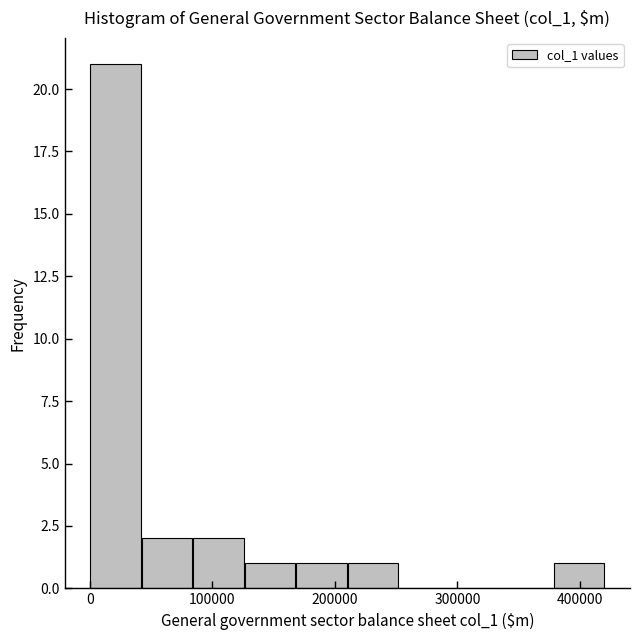

Reading left to right, list every bar in this chart as the range it spans on the x-axis followed by its height. Neither the bar edges nor the heights are printed on the chart, so give them approximately, as read against the axes.

0 to 40000: 21
40000 to 80000: 2
80000 to 130000: 2
130000 to 170000: 1
170000 to 210000: 1
210000 to 250000: 1
250000 to 290000: 0
290000 to 340000: 0
340000 to 380000: 0
380000 to 420000: 1